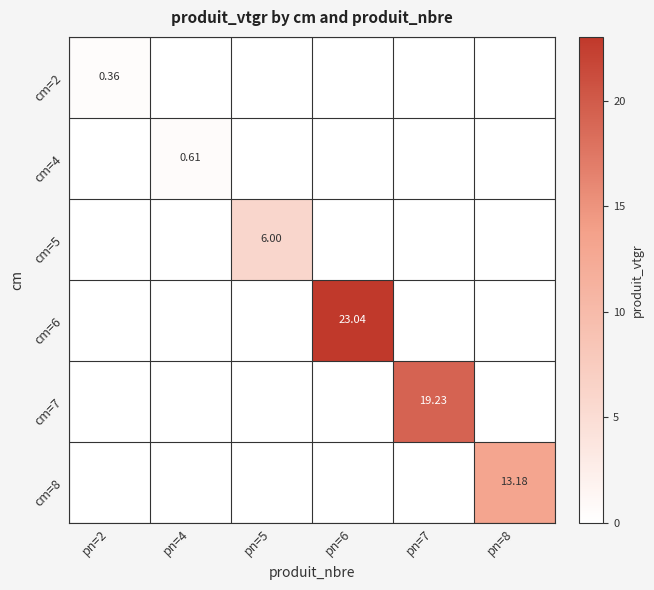

Between pn=8 and pn=4, which is larger?

pn=8